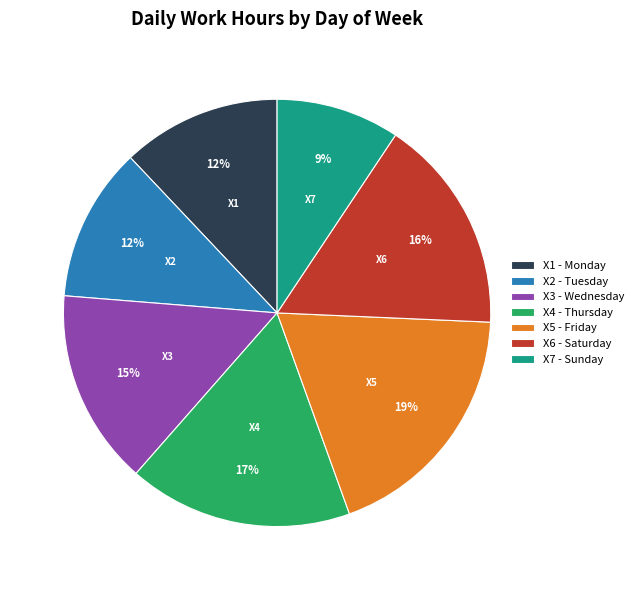

Count the number of slices in the pie.

7